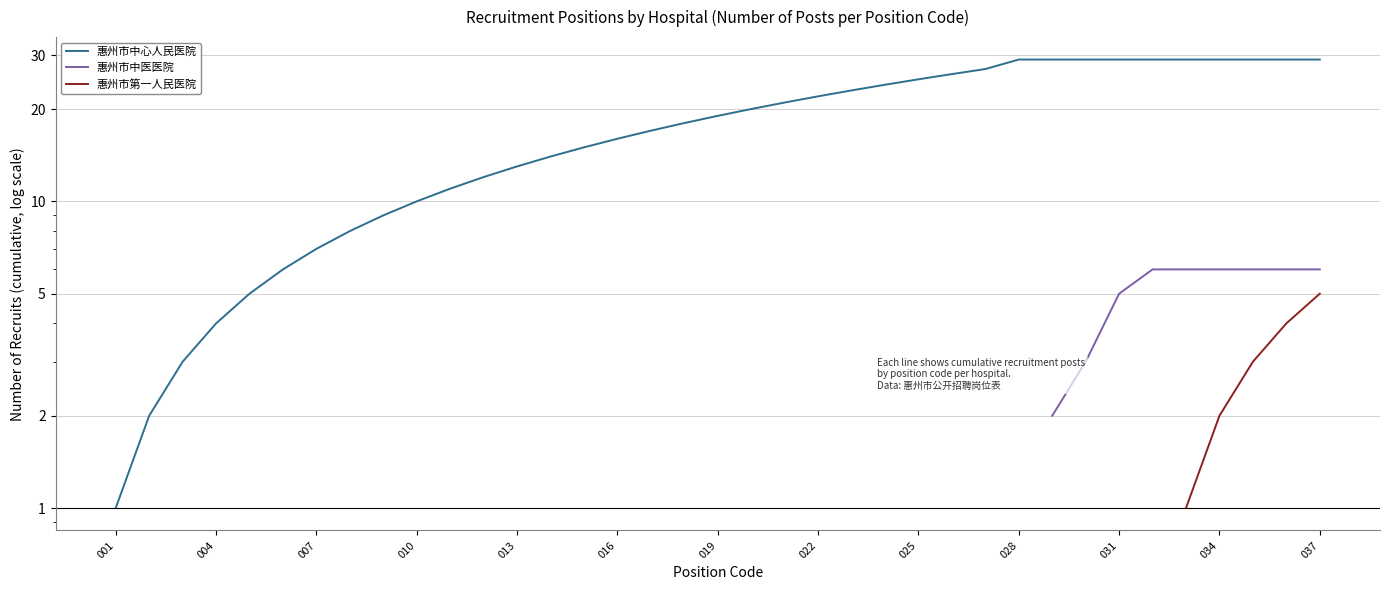

Which category has the lowest value in the 惠州市中心人民医院 series?

001